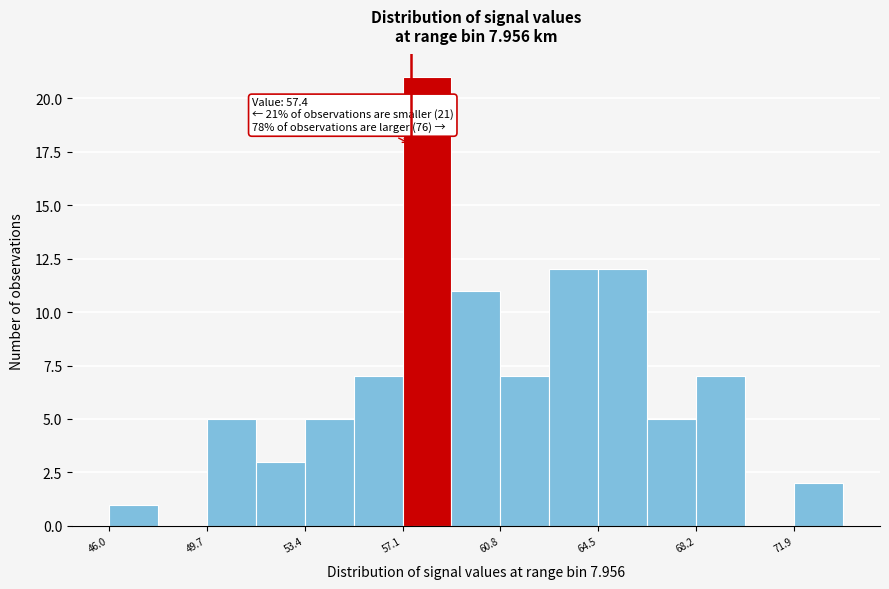

Read against the x-axis, roughly where is the centre of the tallest bar?

58.0